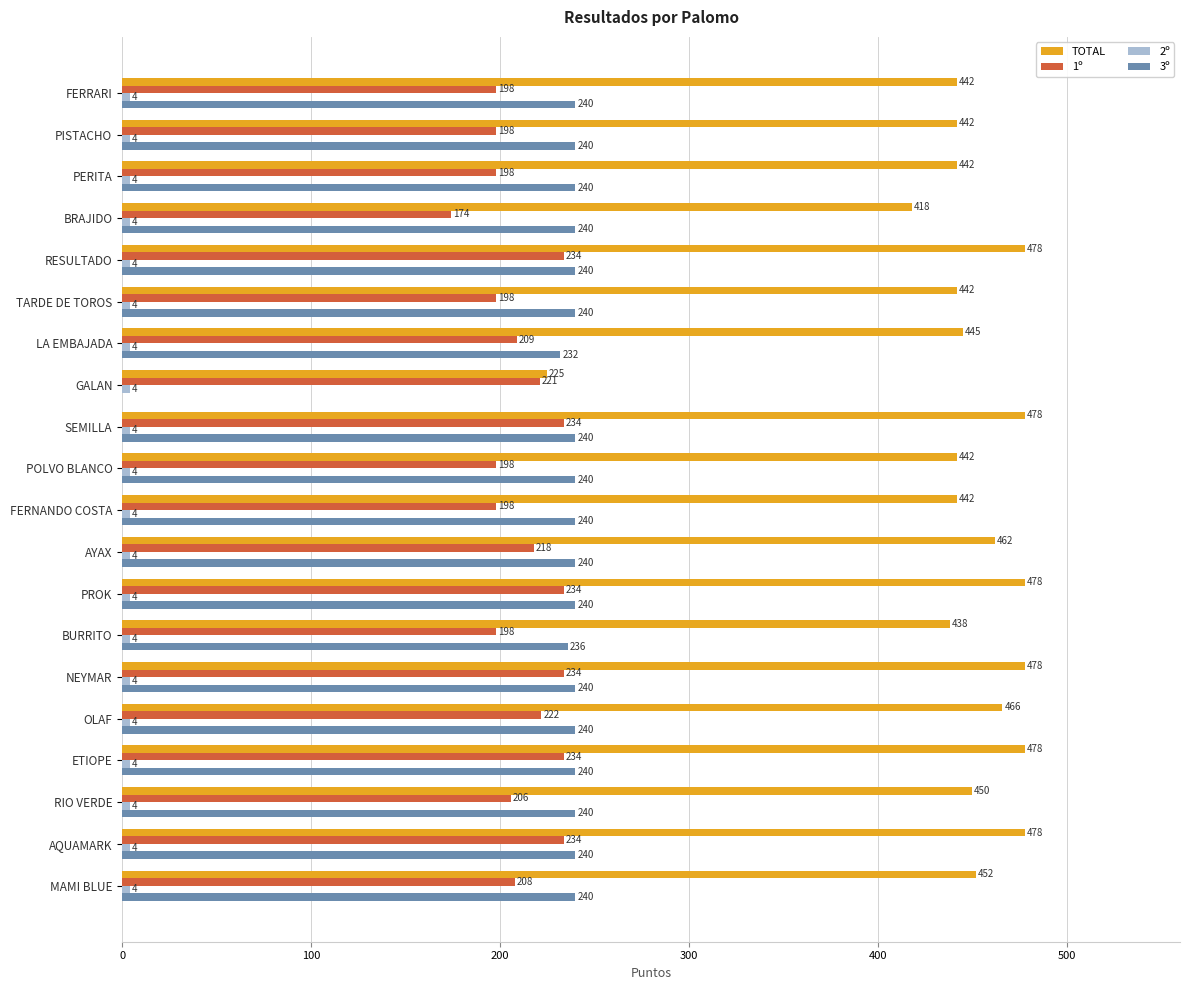

What is the sum of all 1º values?

4248